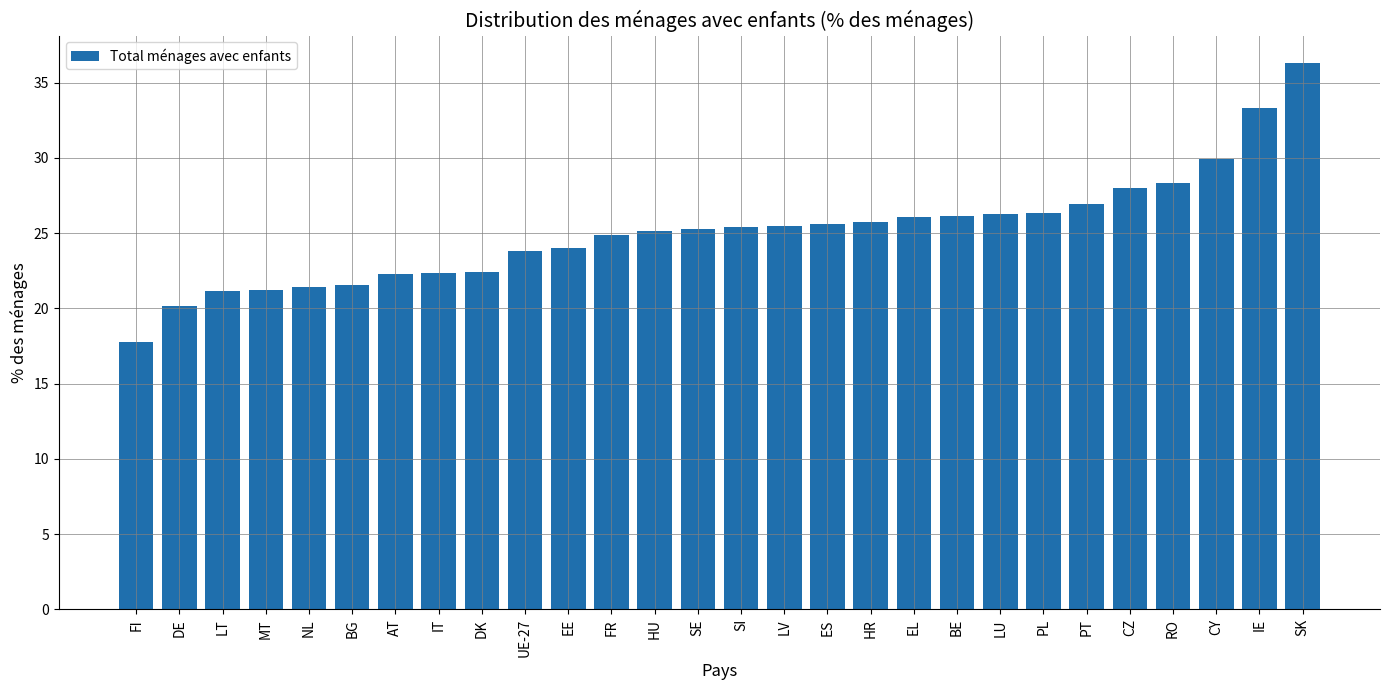

What is the change in value from HR to CZ?

+2.3